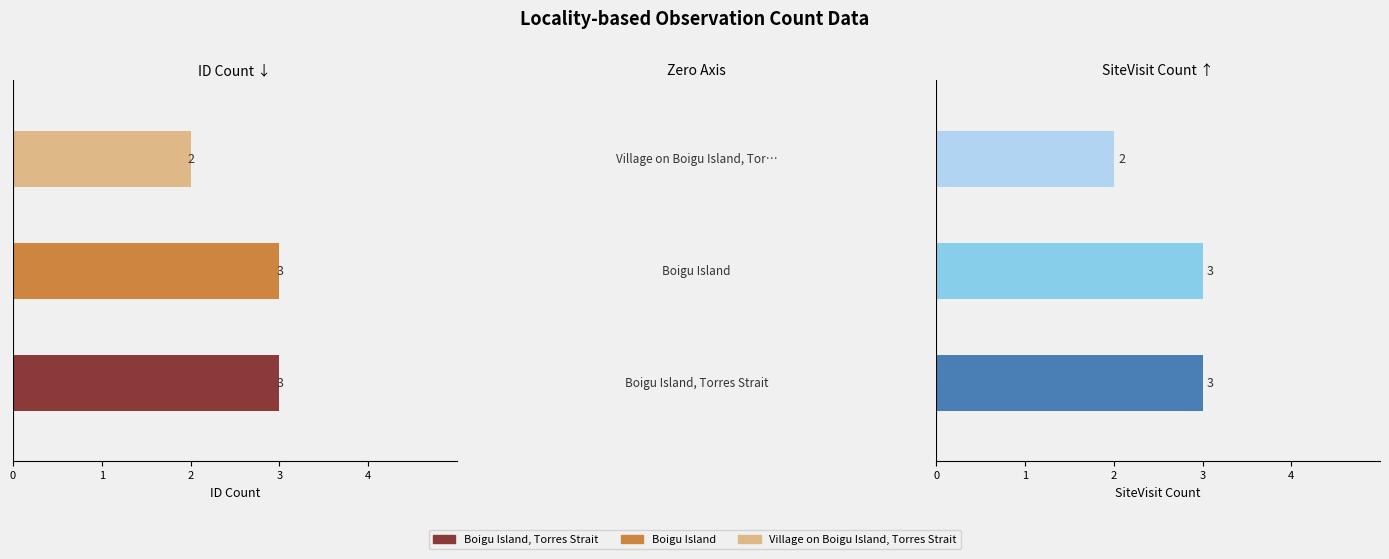

How many series are shown in this chart?

6